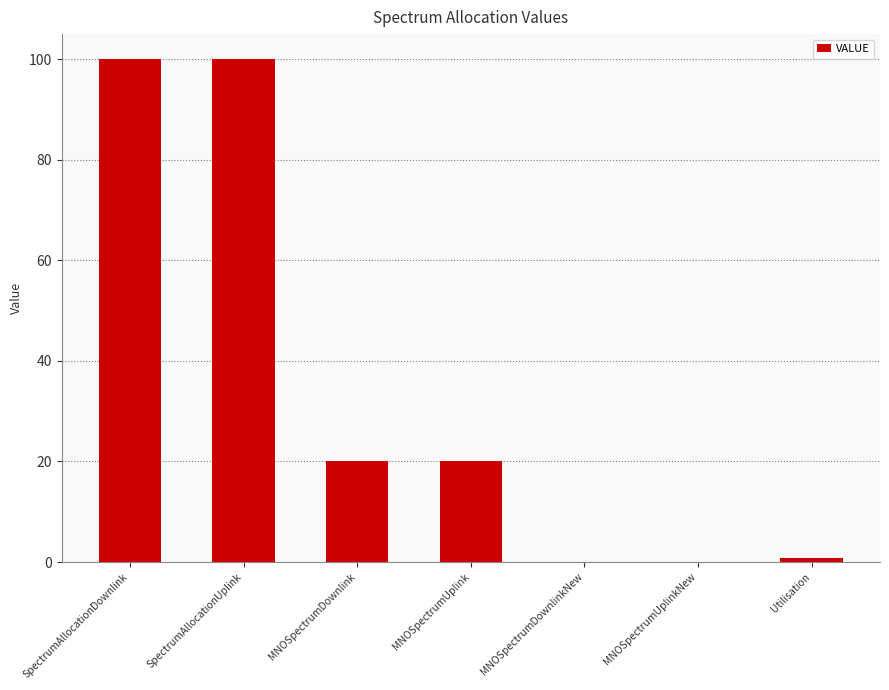

Reading left to right, list all the values displayed in this chart.

100.0	100.0	20.0	20.0	0.0	0.0	0.8